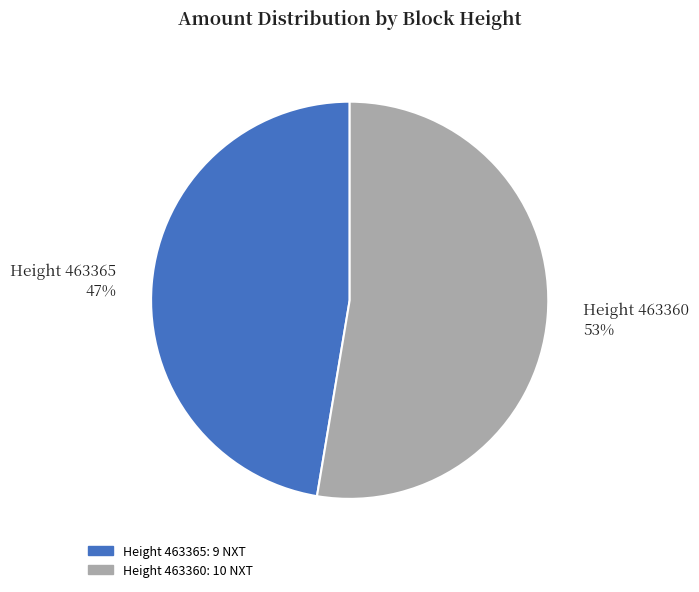

Combined, do Height 463365 47% and Height 463360 53% account for over 50%?

Yes